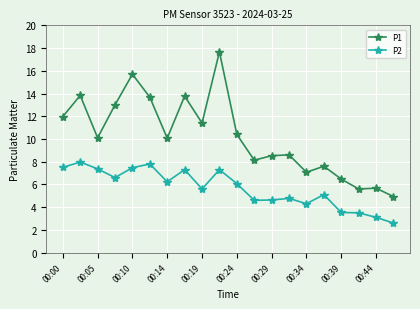

What is the minimum value for P2?

2.6